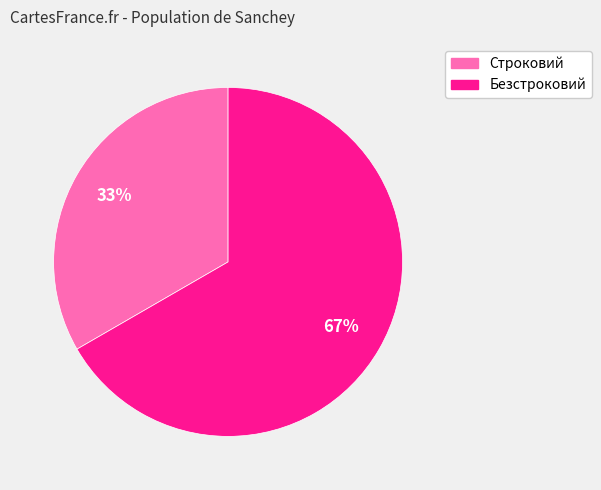

How many segments does this pie chart have?

2